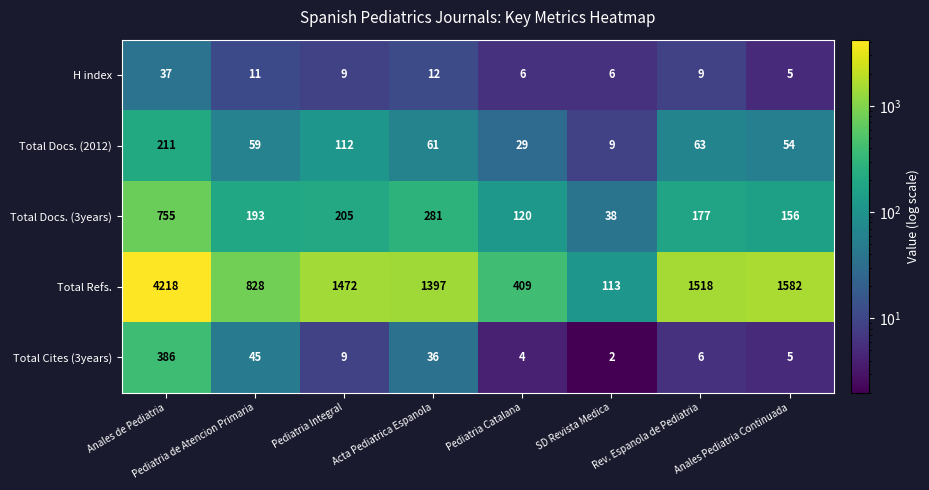

Which series has the largest total across all categories?

Total Refs.